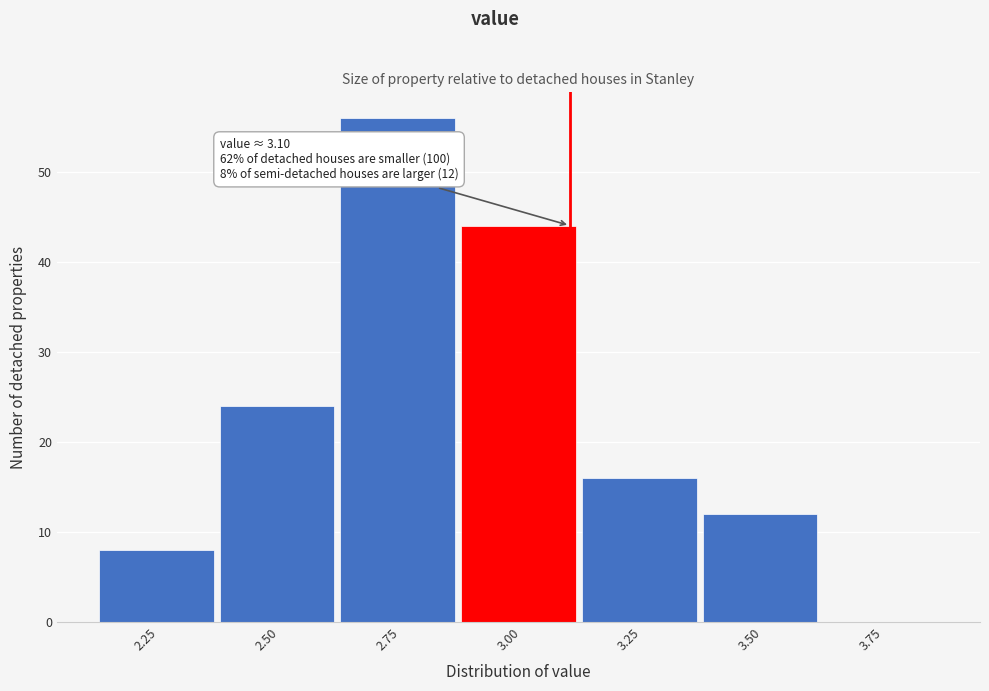

Reading left to right, transcribe all the data shown in this chart.

2.25=8	2.50=24	2.75=56	3.00=44	3.25=16	3.50=12	3.75=0